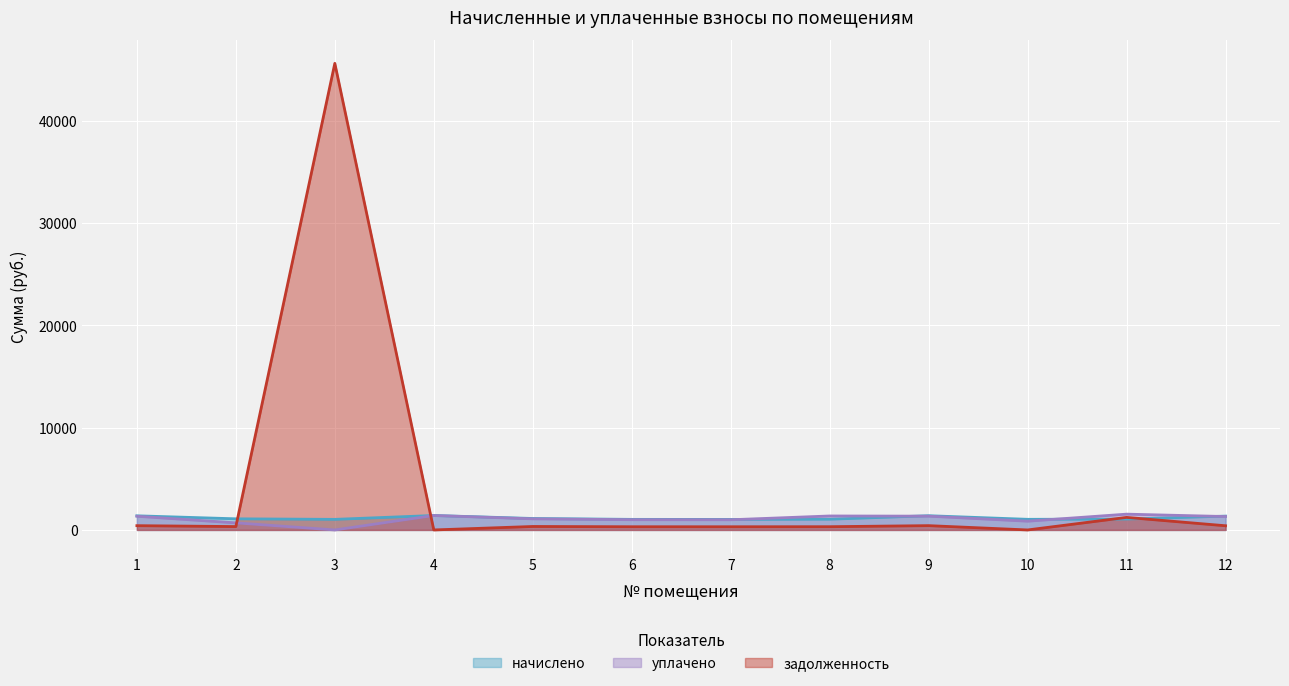

At which label does задолженность first exceed 339?

1